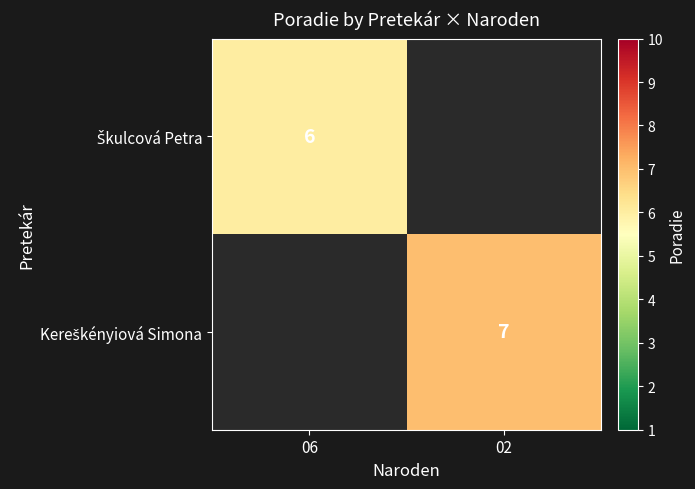

At how many categories does at least one series exceed 6?

1